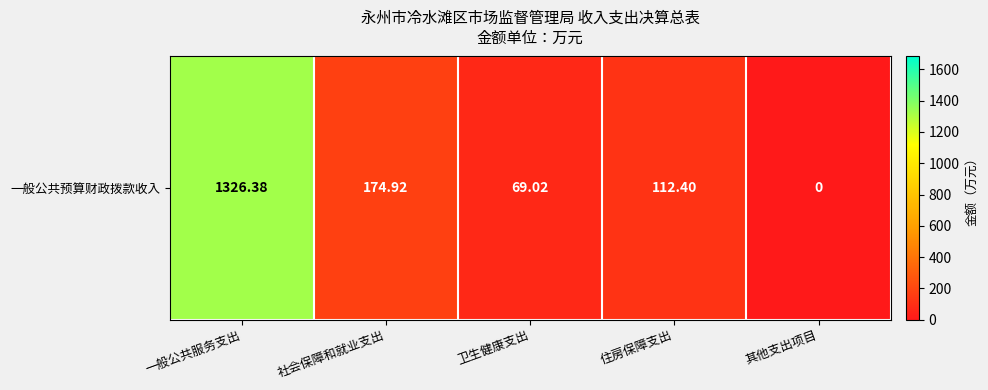

How many categories are shown in the chart?

5